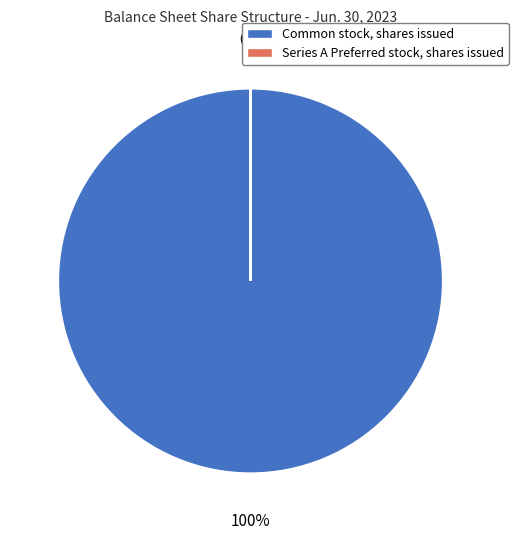

Does any single category account for the majority?

Yes